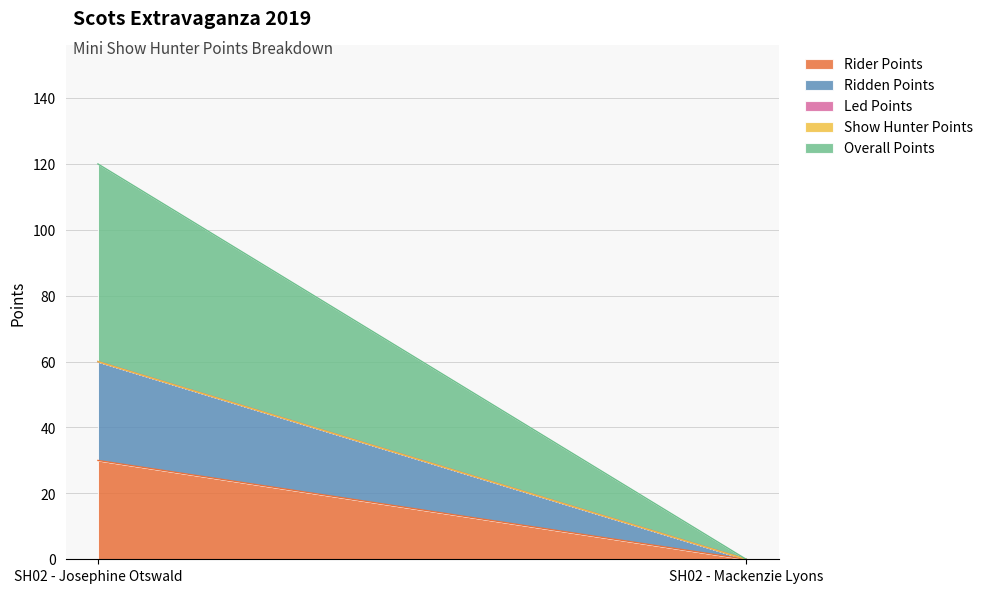

At SH02 - Mackenzie Lyons, list the series in order from smallest to largest.

Rider Points, Ridden Points, Led Points, Show Hunter Points, Overall Points